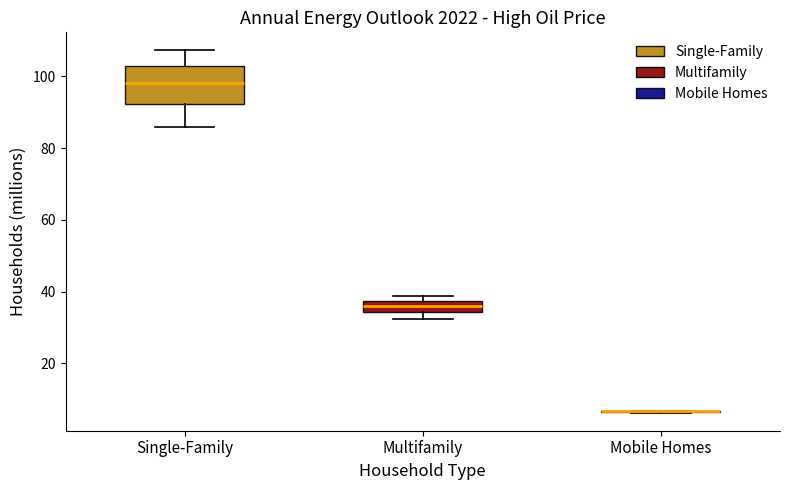

Which box is the tallest, from its lower edge to its upper edge?

Single-Family